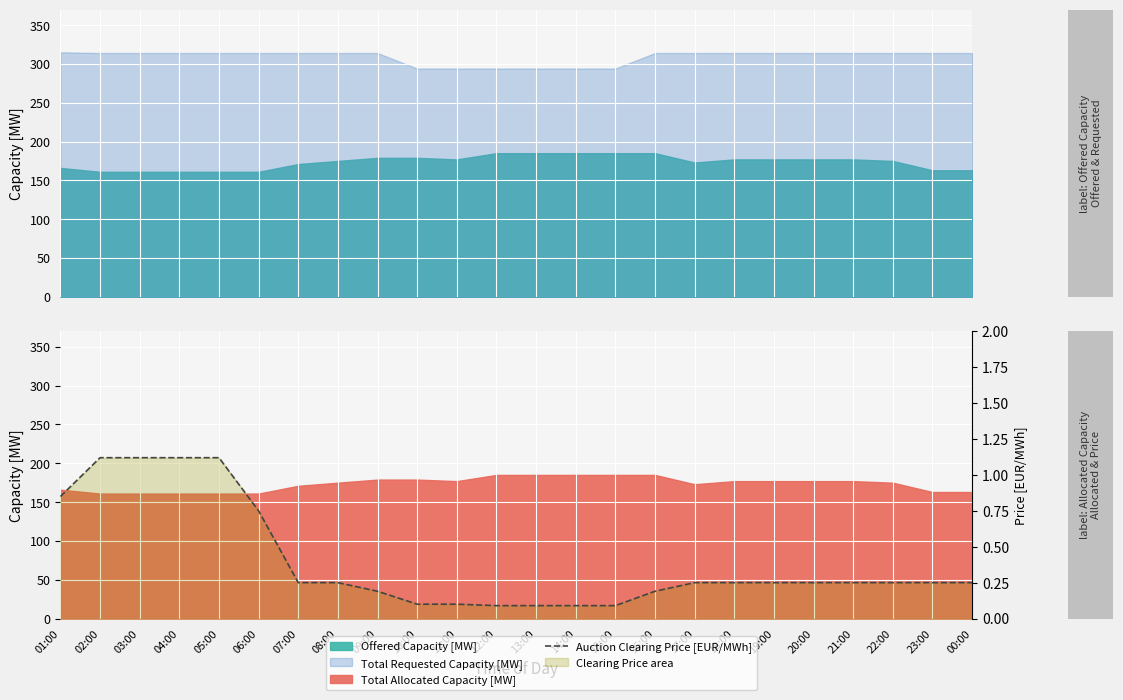

What is the value of the 6th point from the left?

0.8